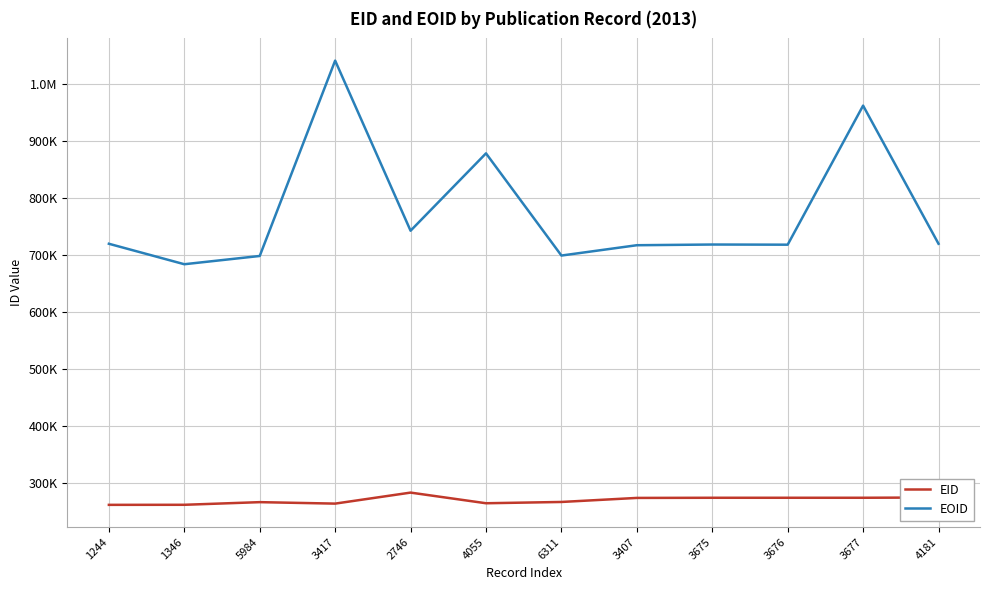

What are all the series names shown in the legend?

EID, EOID